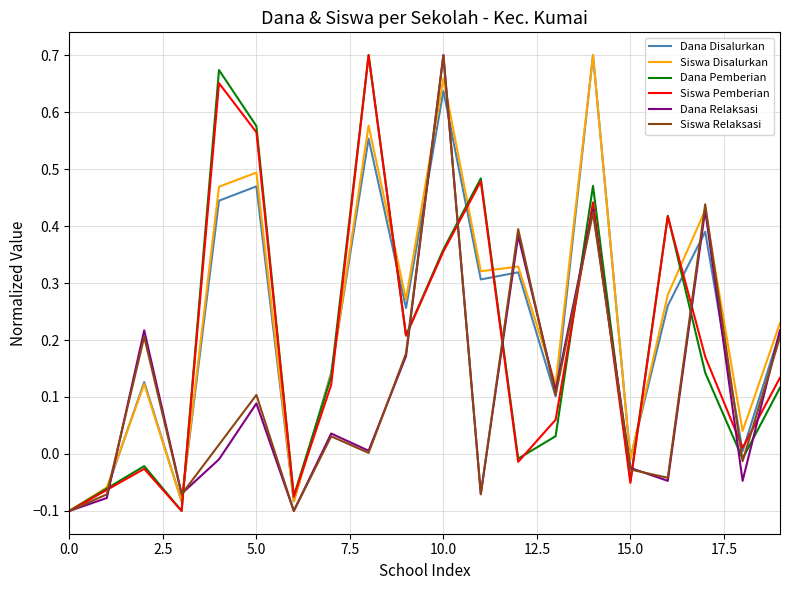

True or false: Dana Relaksasi and Siswa Relaksasi intersect in this chart.

True